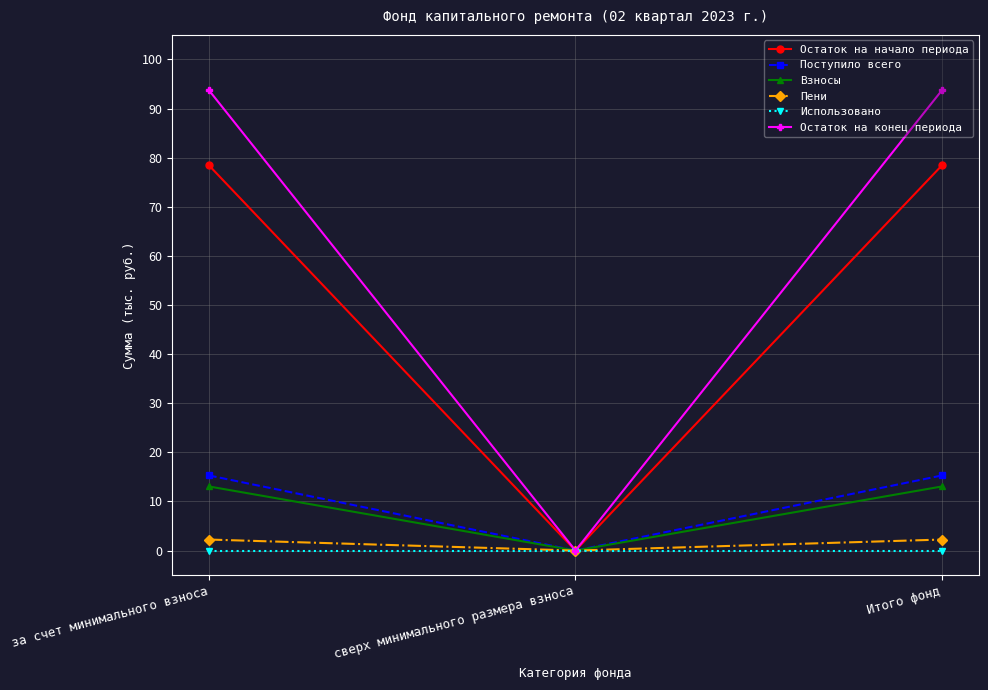

The Остаток на конец периода series shows 93.7 at Итого фонд. True or false?

True